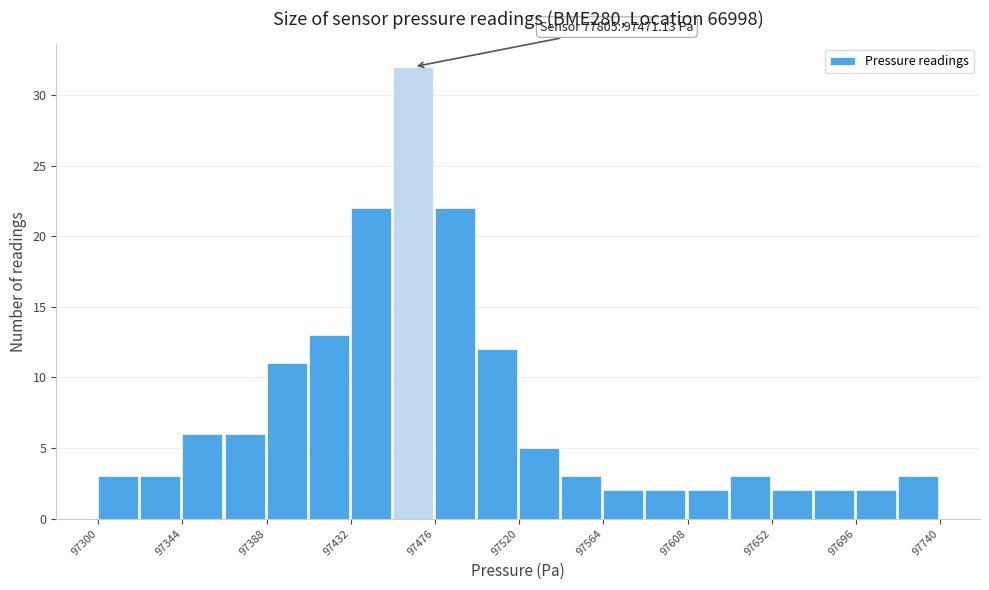

Which range on the x-axis has the tallest bar?

97454 to 97476